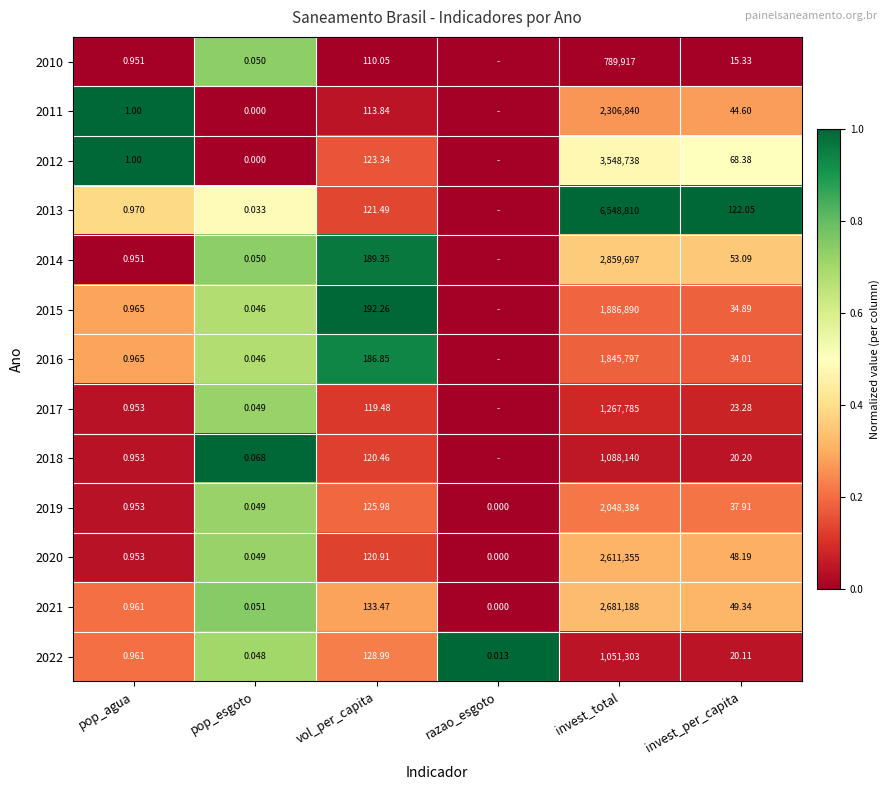

Where does the 2021 series first go above 49?

vol_per_capita